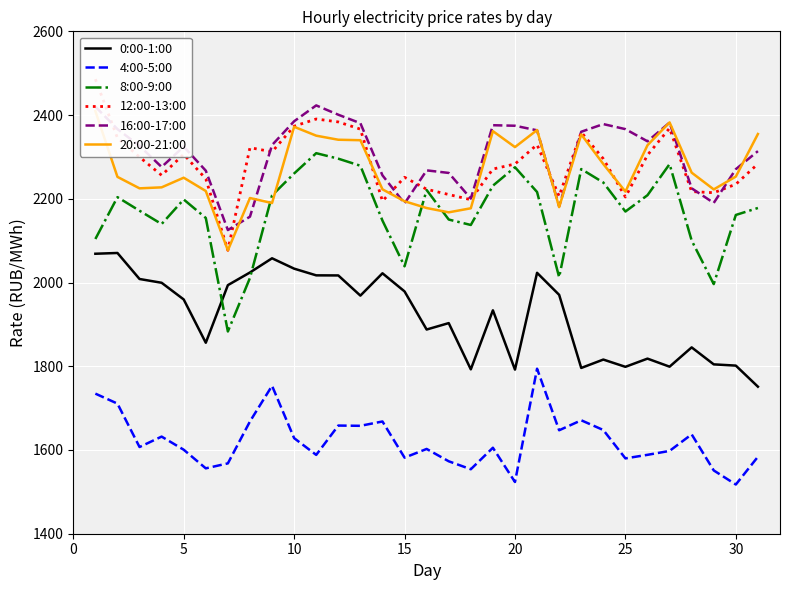

Is this an area chart (filled region under the line)?

No